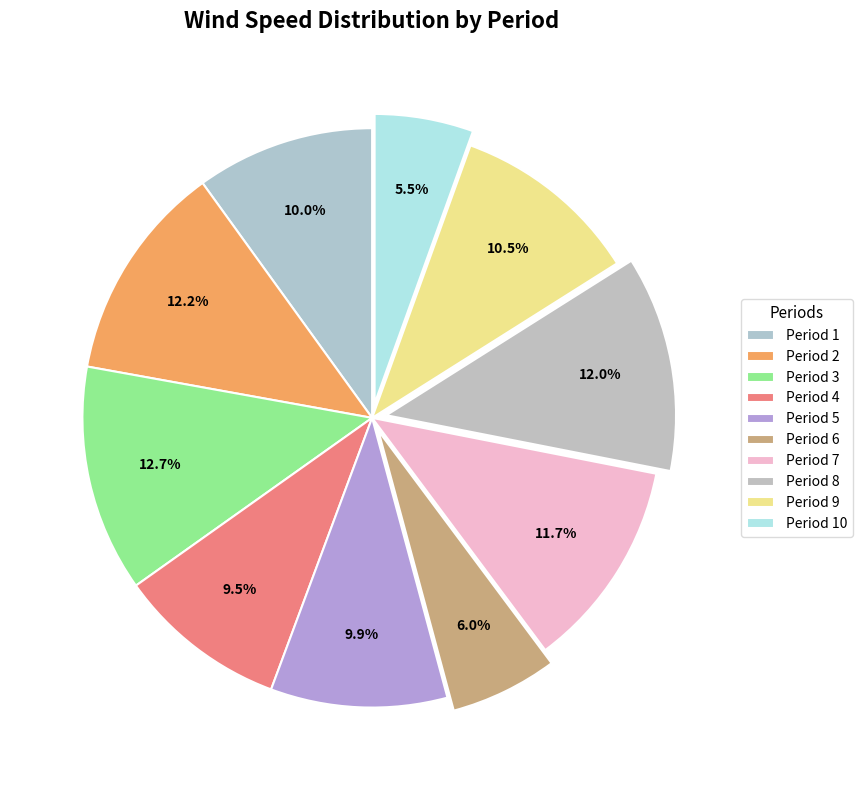

The Period 8 slice represents 1% of the pie. True or false?

False